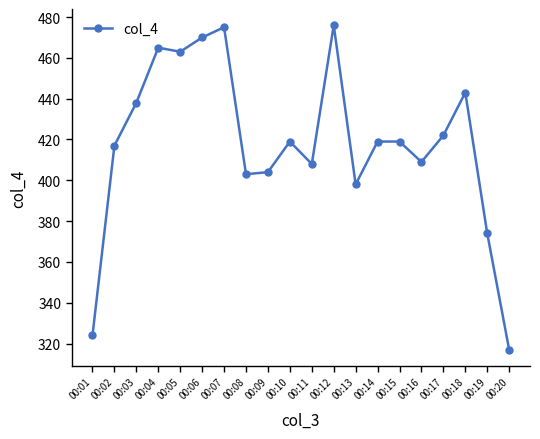

The chart shows a value of 139 at 00:10. True or false?

False